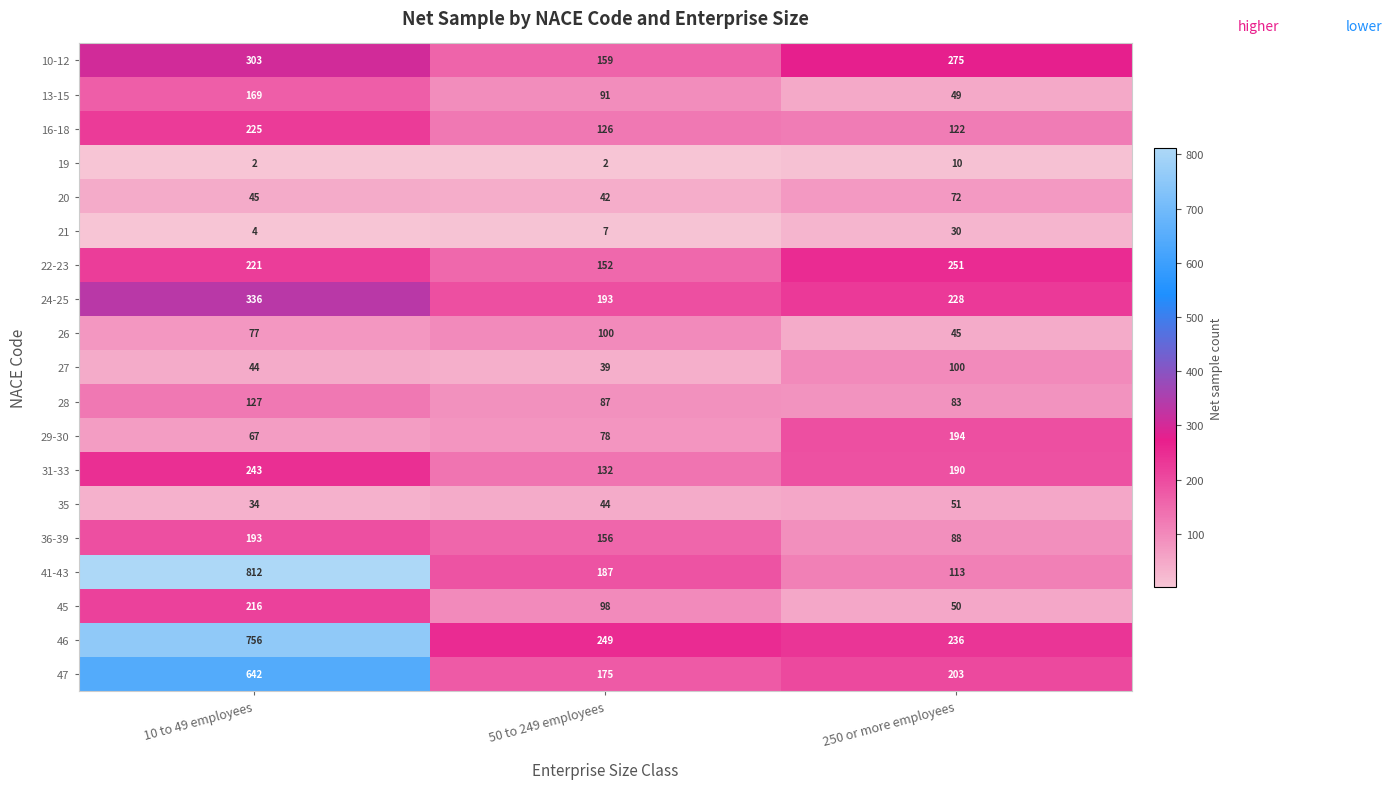

Which series changed the most between 10 to 49 employees and 250 or more employees?

41-43